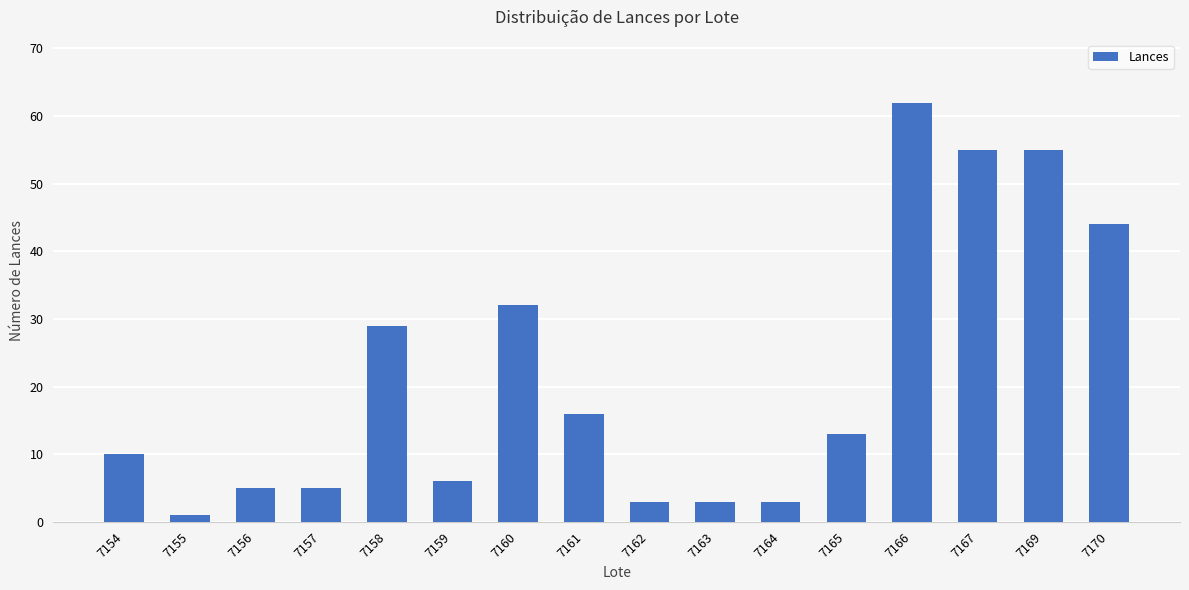

True or false: the data shows 3 at 7163.

True